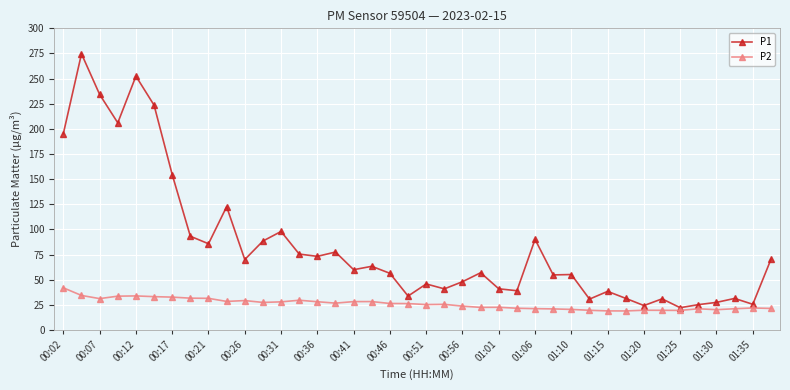

How many data points in P1 are less than 59?

20